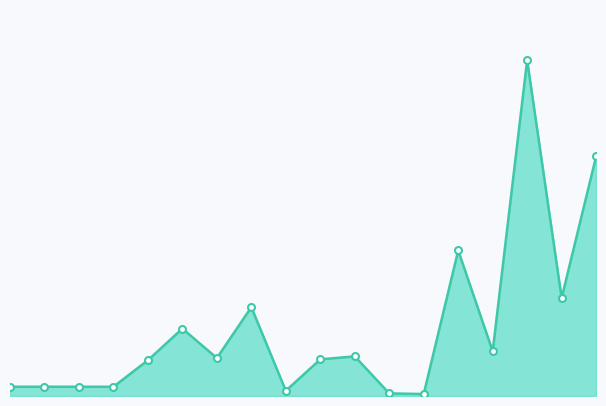

Is this an area chart (filled region under the line)?

Yes